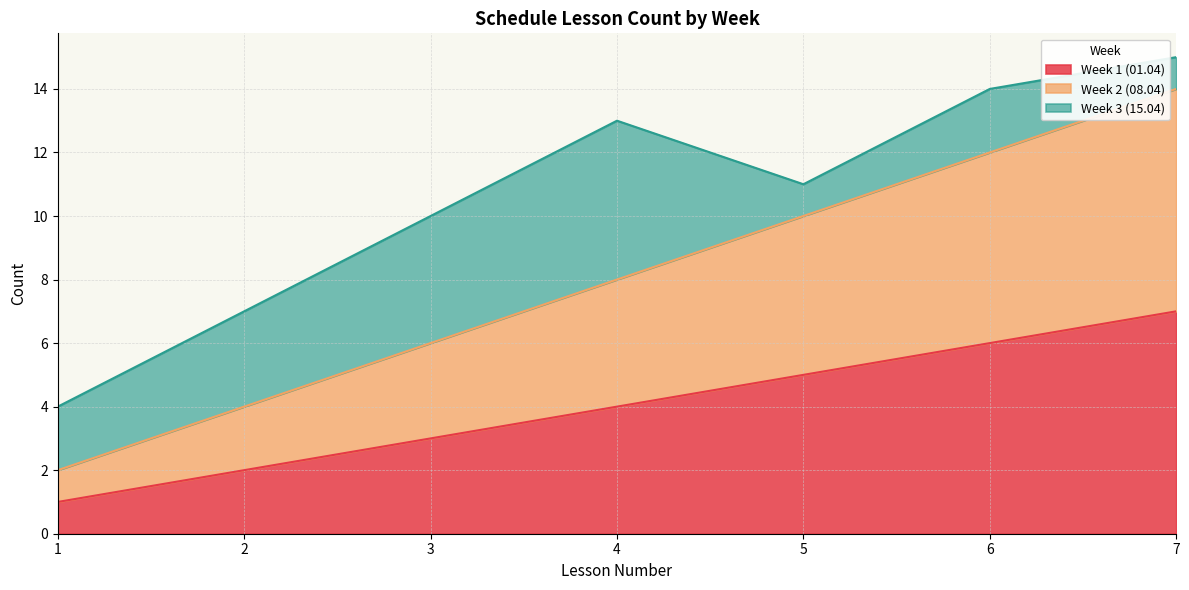

True or false: Week 2 (08.04) has more than 1 interior local peaks.

False